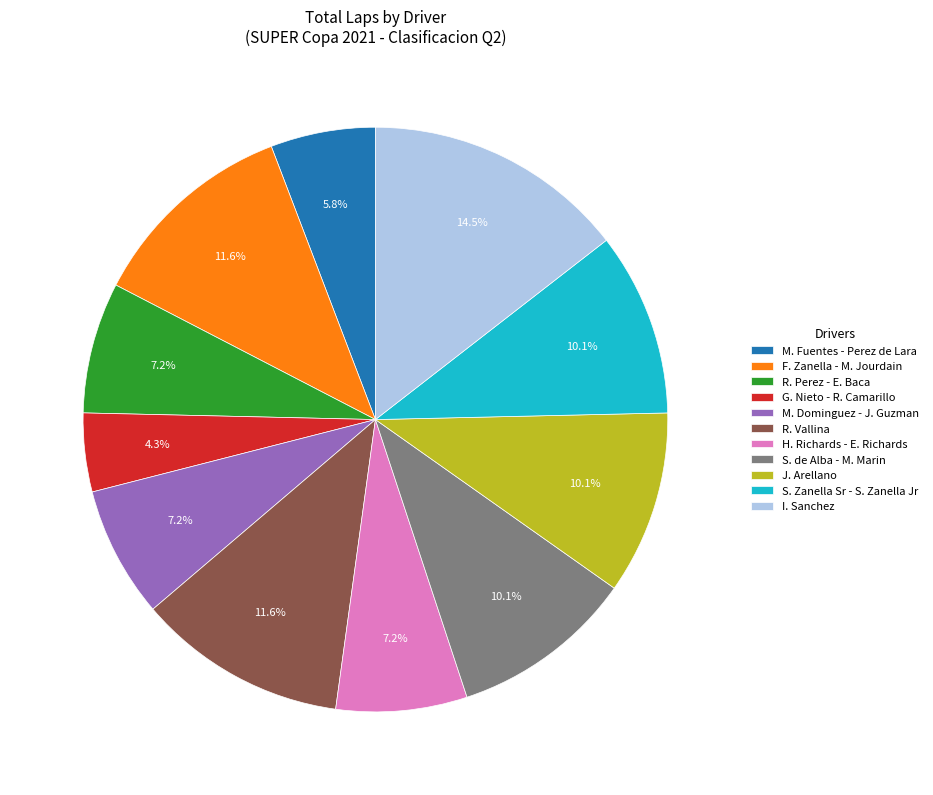

What percentage is NOT represented by R. Vallina?

88.4%